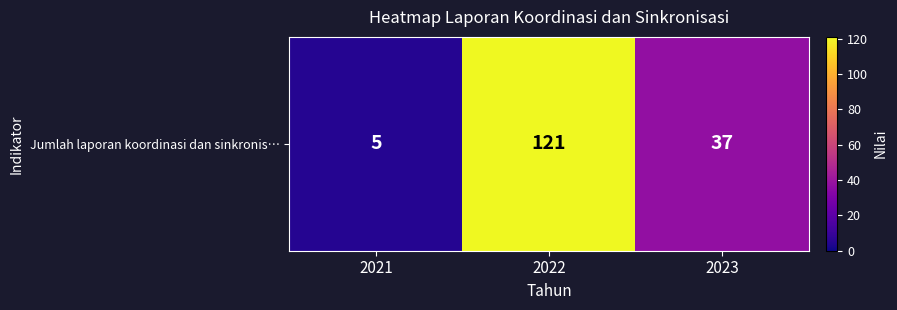

Reading right to left, list all the values displayed in this chart.

37	121	5